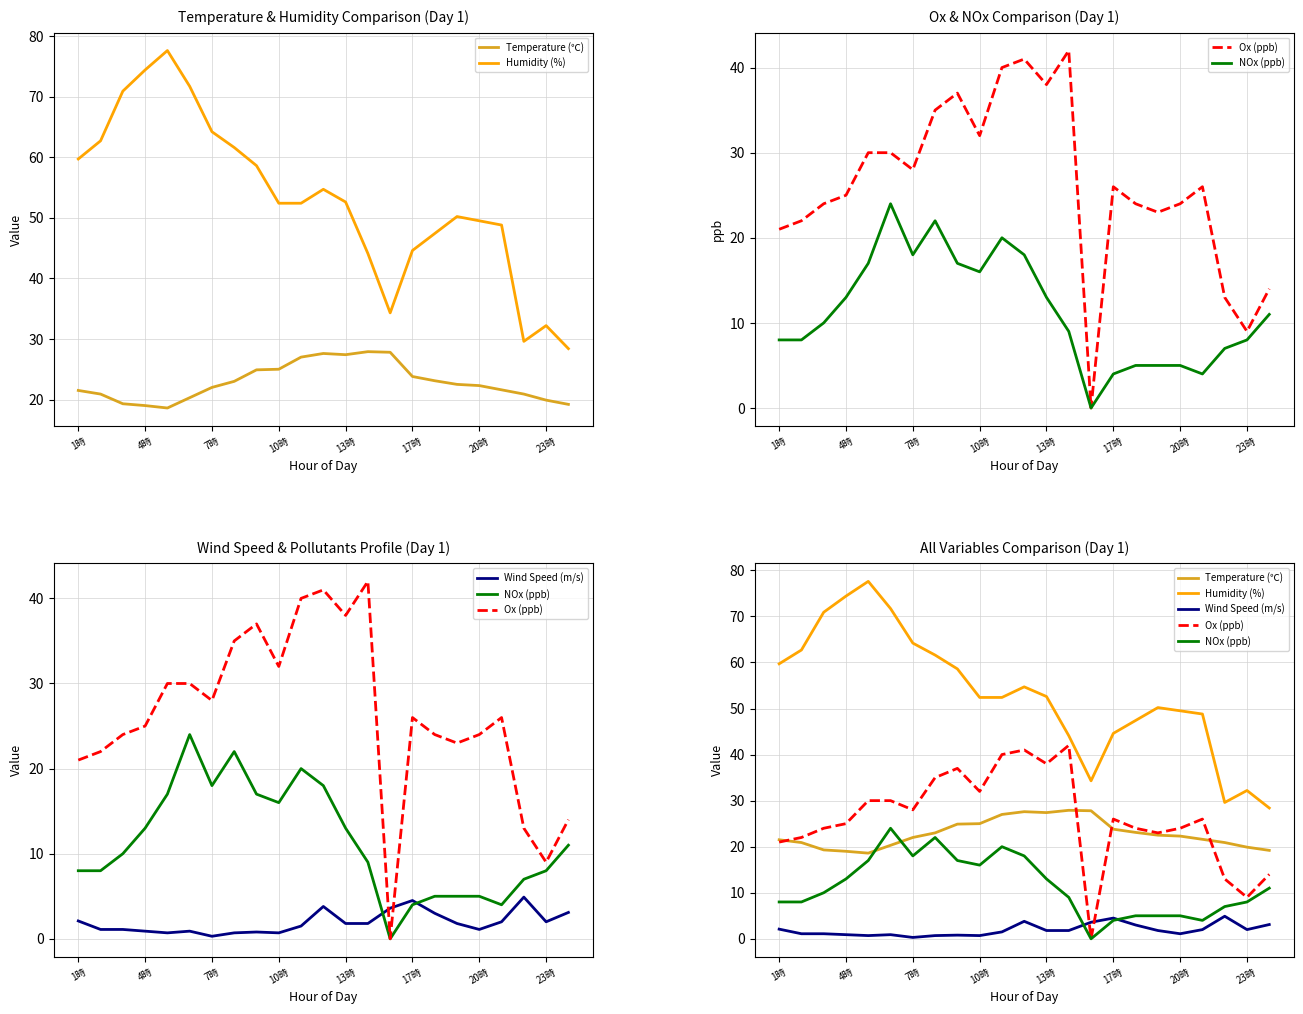

True or false: Temperature (℃) has a value of 8.2 at 13時.

False